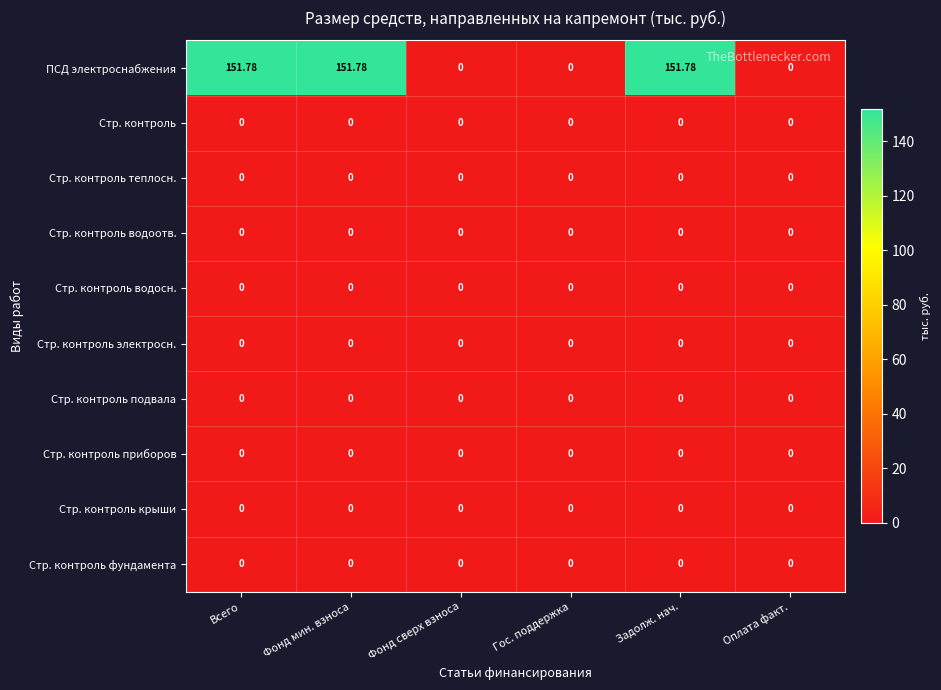

Which series has the largest total across all categories?

ПСД электроснабжения